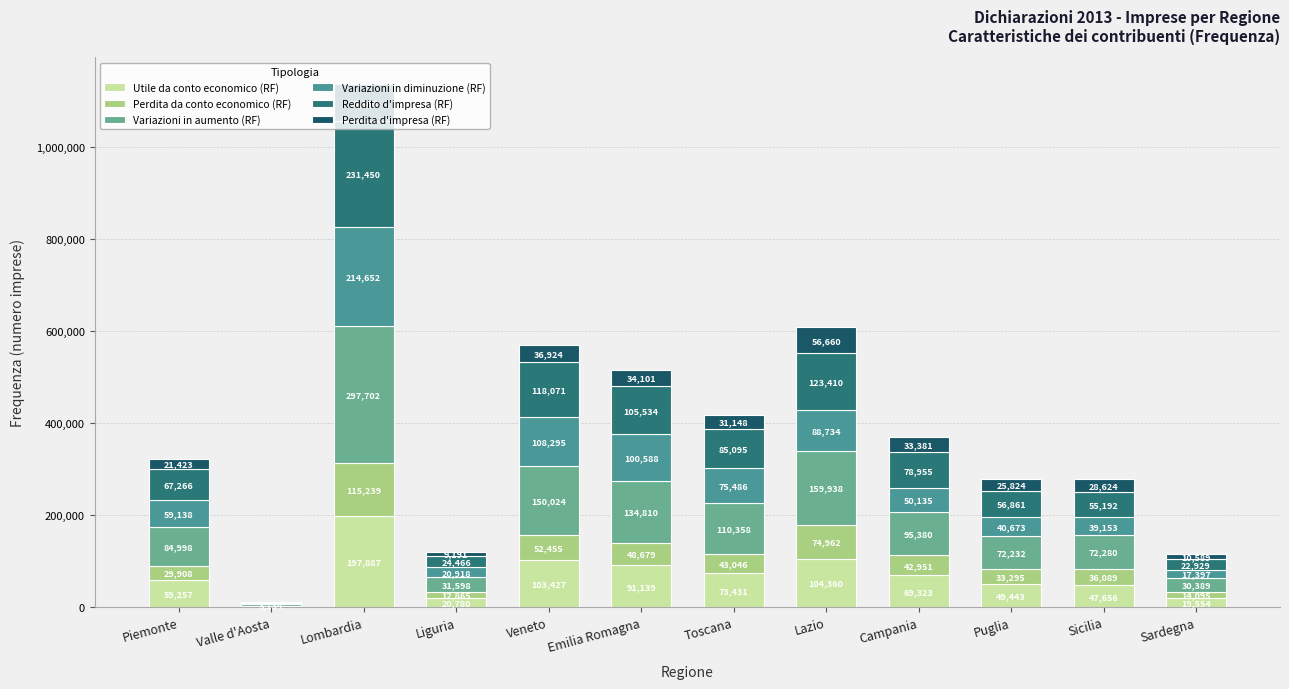

Which series has the largest range (max minus min)?

Variazioni in aumento (RF)